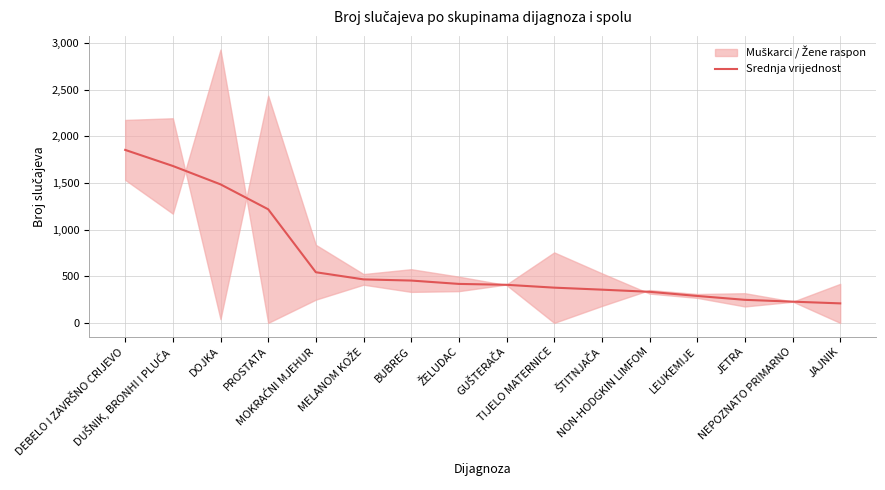

Rank the categories by value from highest to lowest.

DEBELO I ZAVRŠNO CRIJEVO, DUŠNIK, BRONHI I PLUĆA, DOJKA, PROSTATA, MOKRAĆNI MJEHUR, MELANOM KOŽE, BUBREG, ŽELUDAC, GUŠTERAČA, TIJELO MATERNICE, ŠTITNJAČA, NON-HODGKIN LIMFOM, LEUKEMIJE, JETRA, NEPOZNATO PRIMARNO, JAJNIK